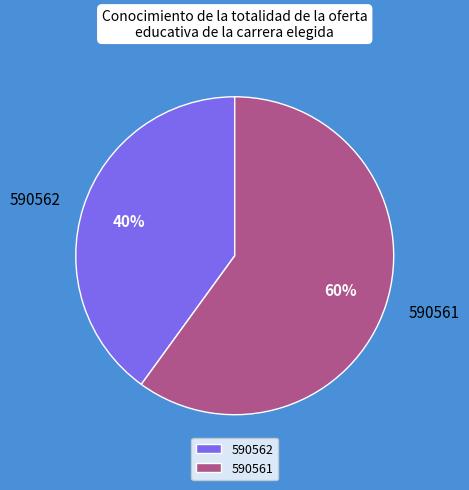

Rank the categories by value from highest to lowest.

590561, 590562